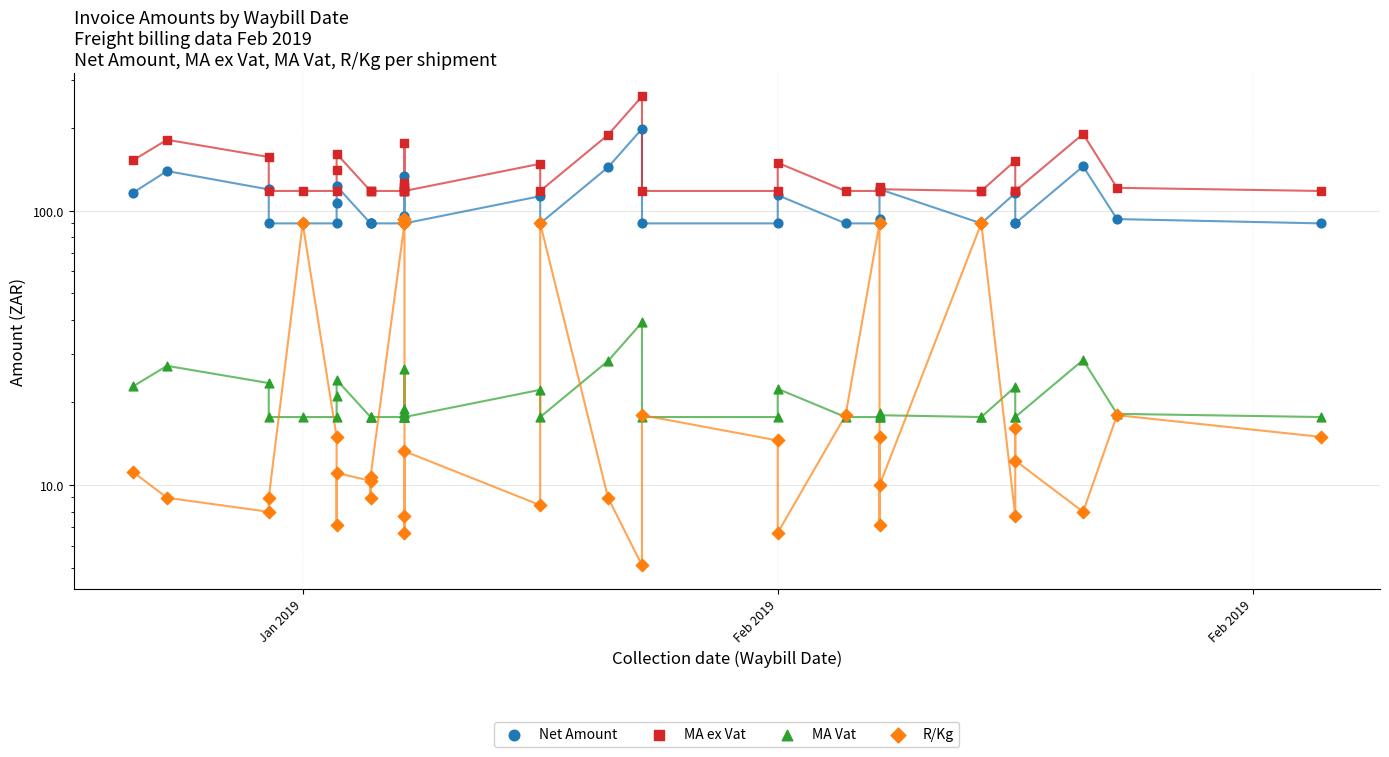

At how many categories does at least one series exceed 61?

39